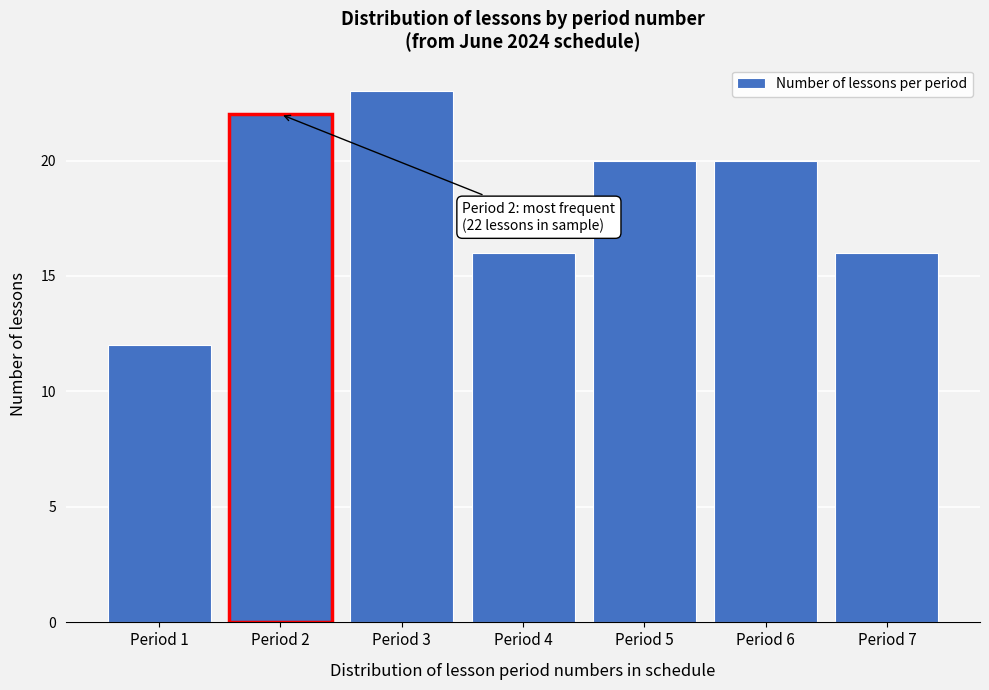

Which range on the x-axis has the tallest bar?

2.5 to 3.5